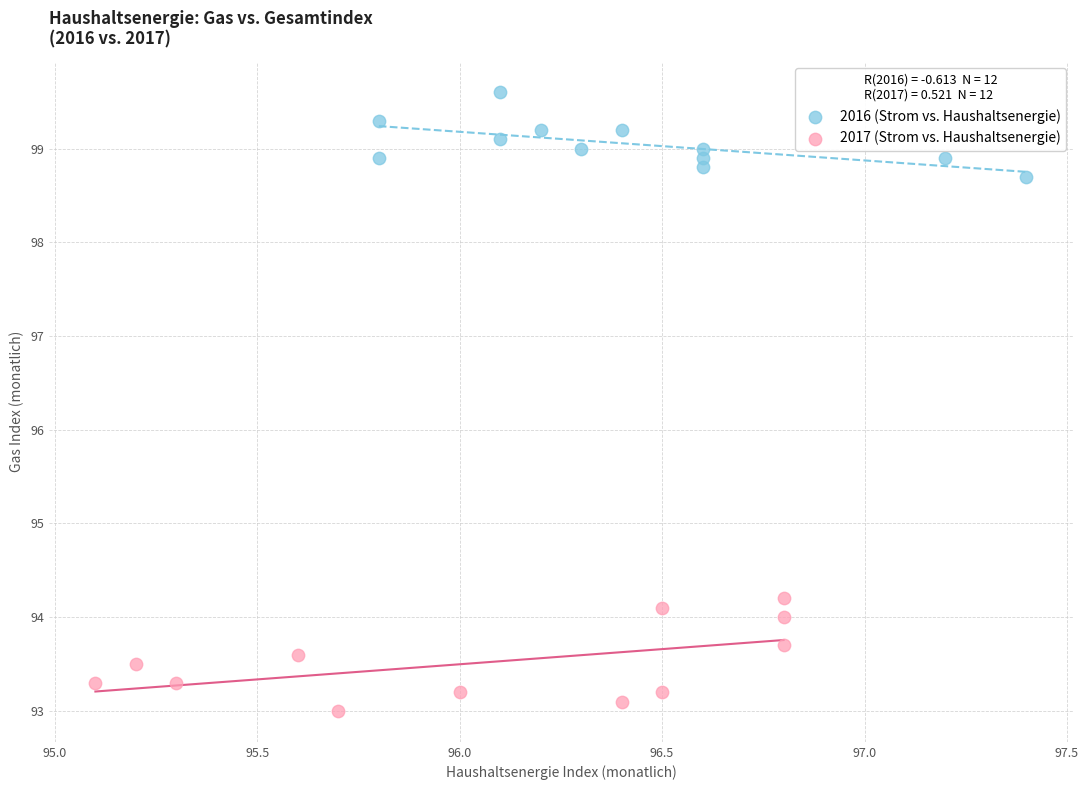

Which series reaches the minimum Y coordinate?

2017 (Strom vs. Haushaltsenergie)